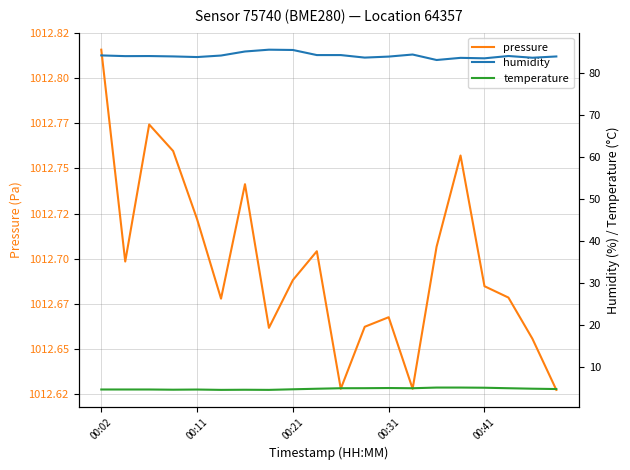

What is the difference between the humidity values at 7 and 18?

1.9